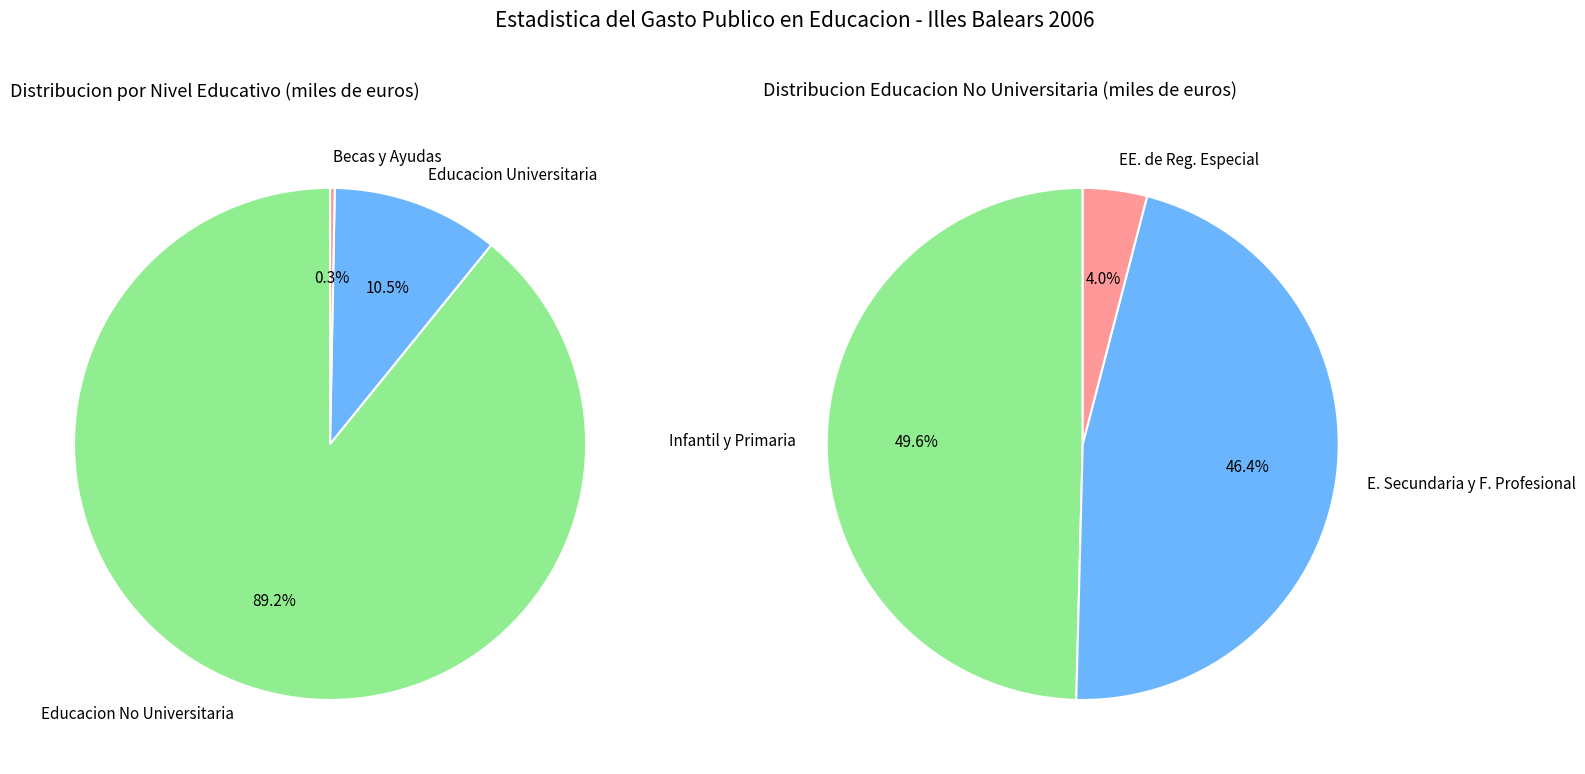

What is the total percentage of 0 and 2?

89.5%